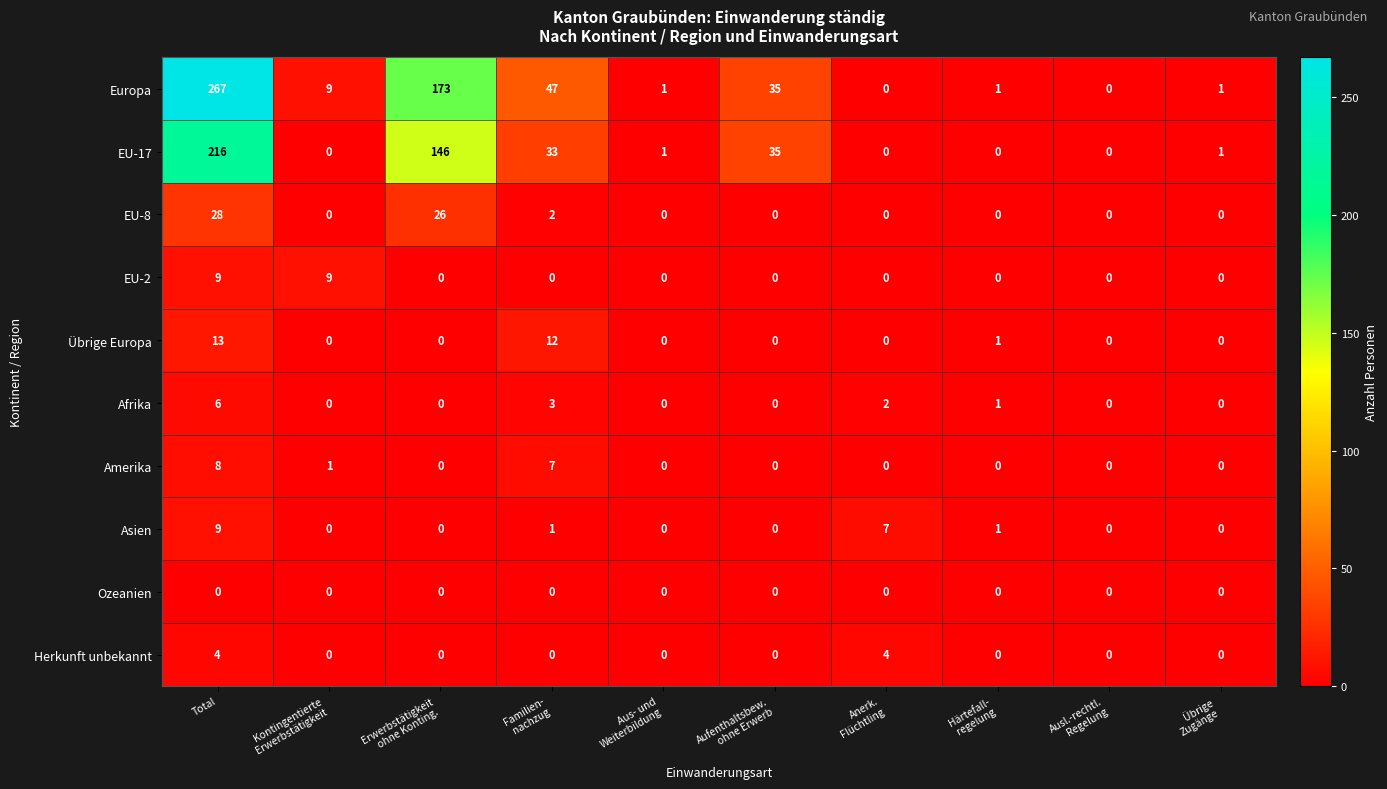

What is the sum of all Amerika values?

16